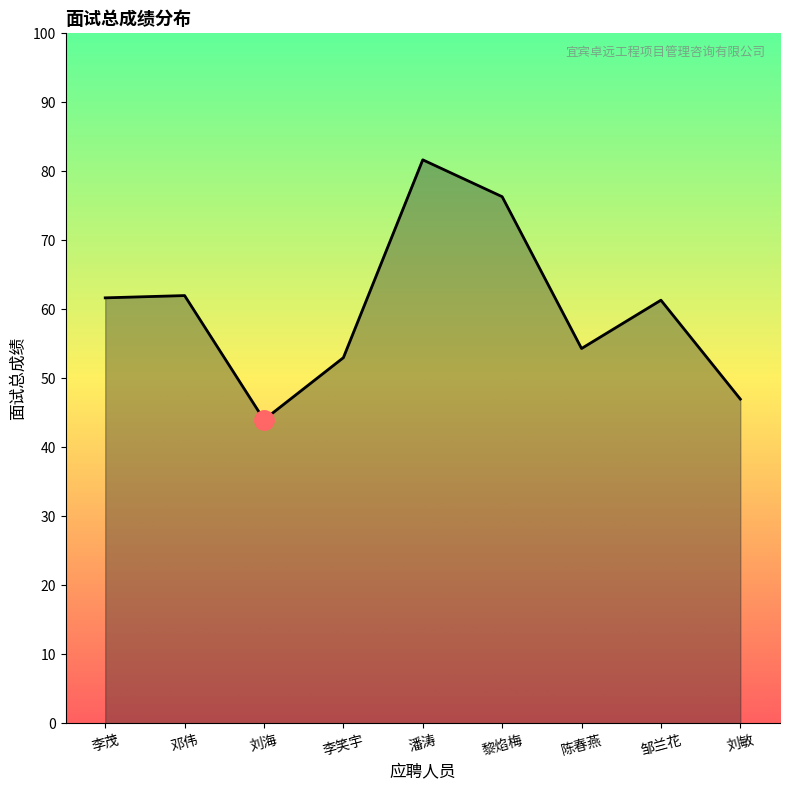

At which category does the chart reach its peak across all series?

潘涛